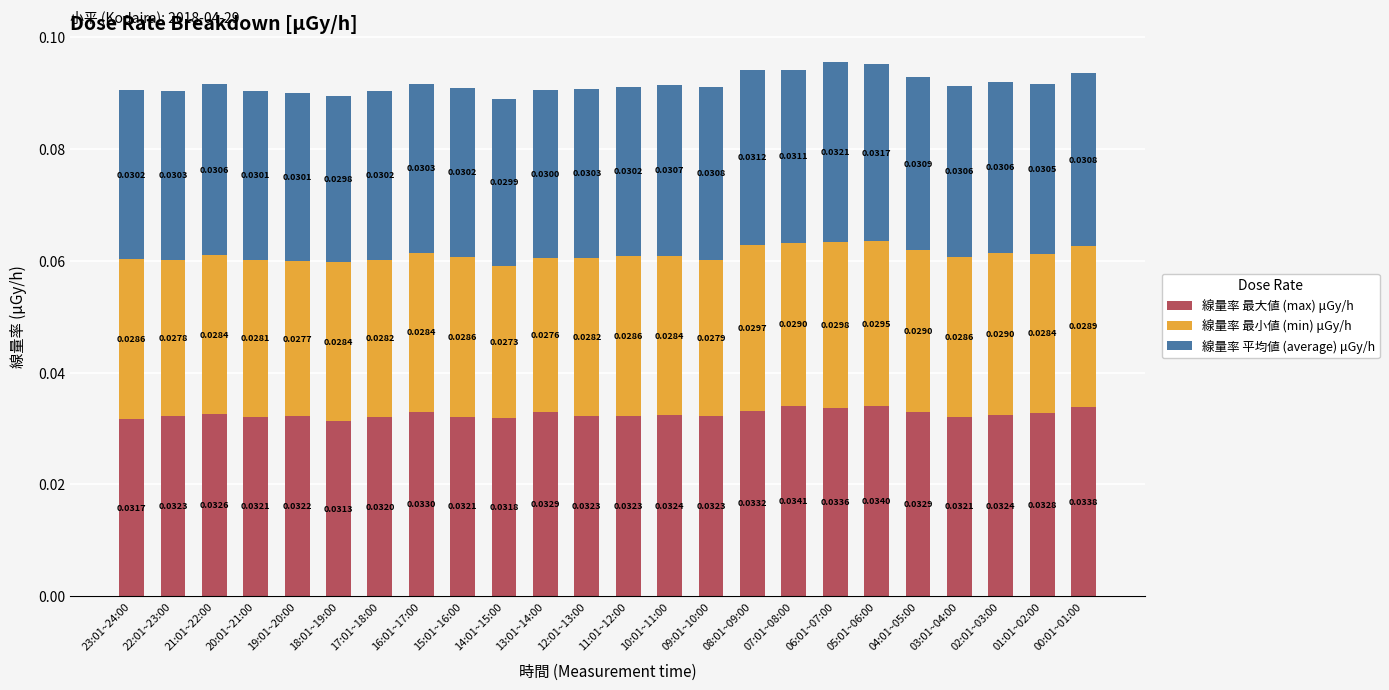

What is the sum of all 線量率 最大値 (max) μGy/h values?

0.8